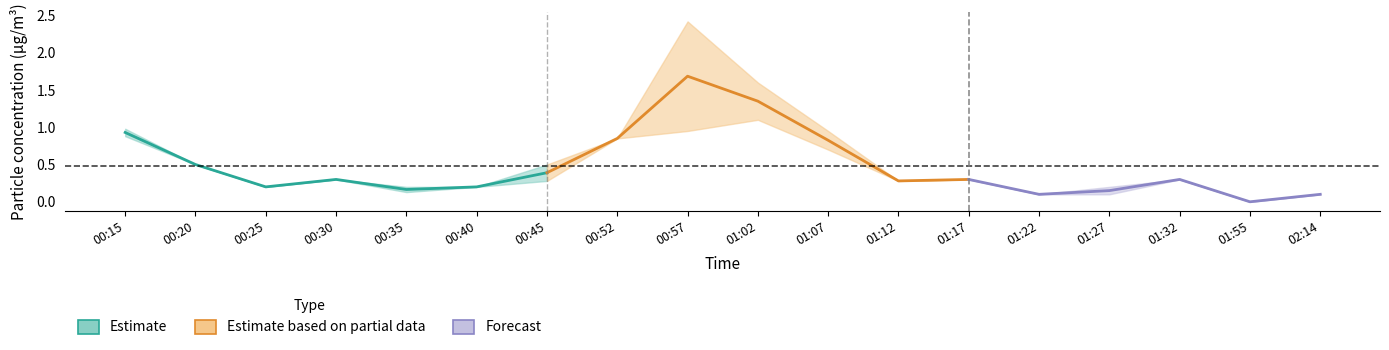

Which has a higher value, 01:22 or 01:32?

01:32